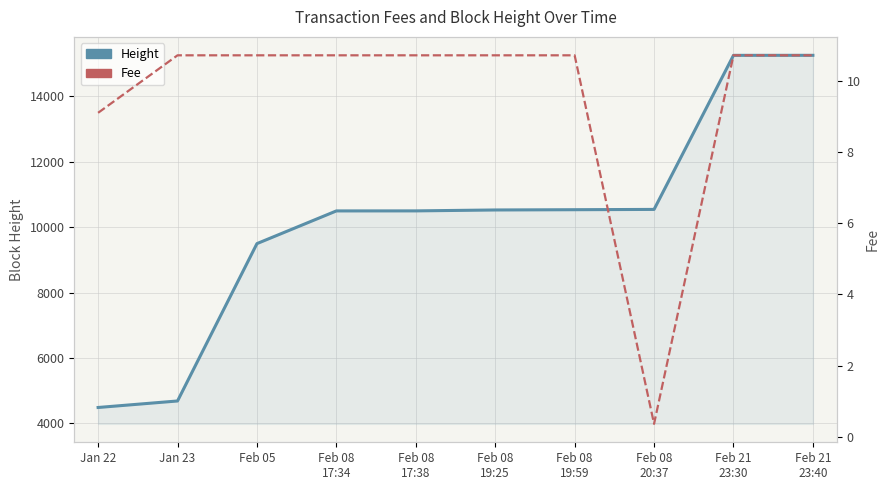

What are all the series names shown in the legend?

Height, Fee